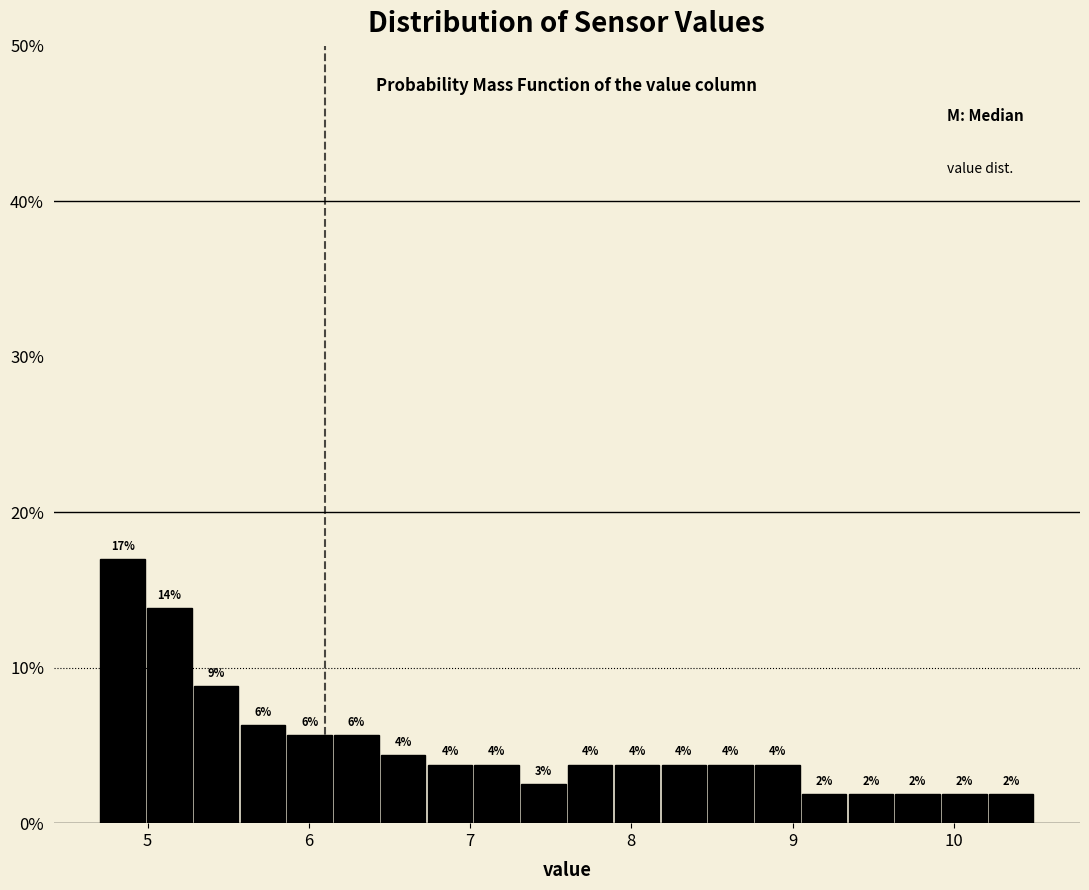

Read against the x-axis, roughly where is the centre of the tallest bar?

4.8